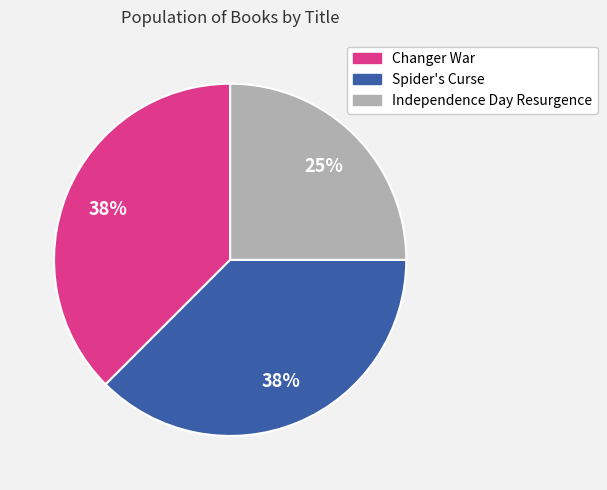

Is it true that Independence Day Resurgence is 36% of the pie?

False